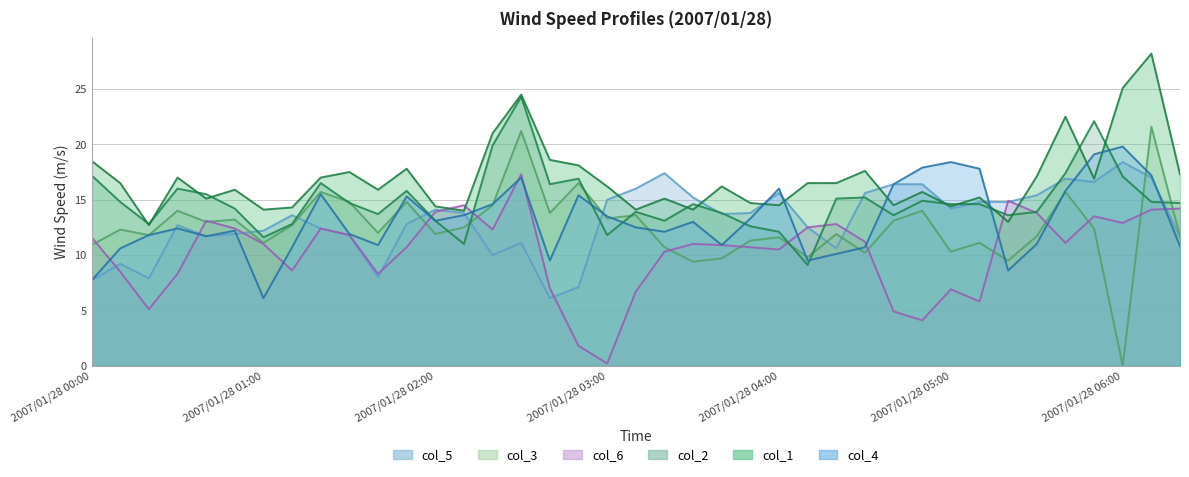

How many distinct data groups are displayed?

6